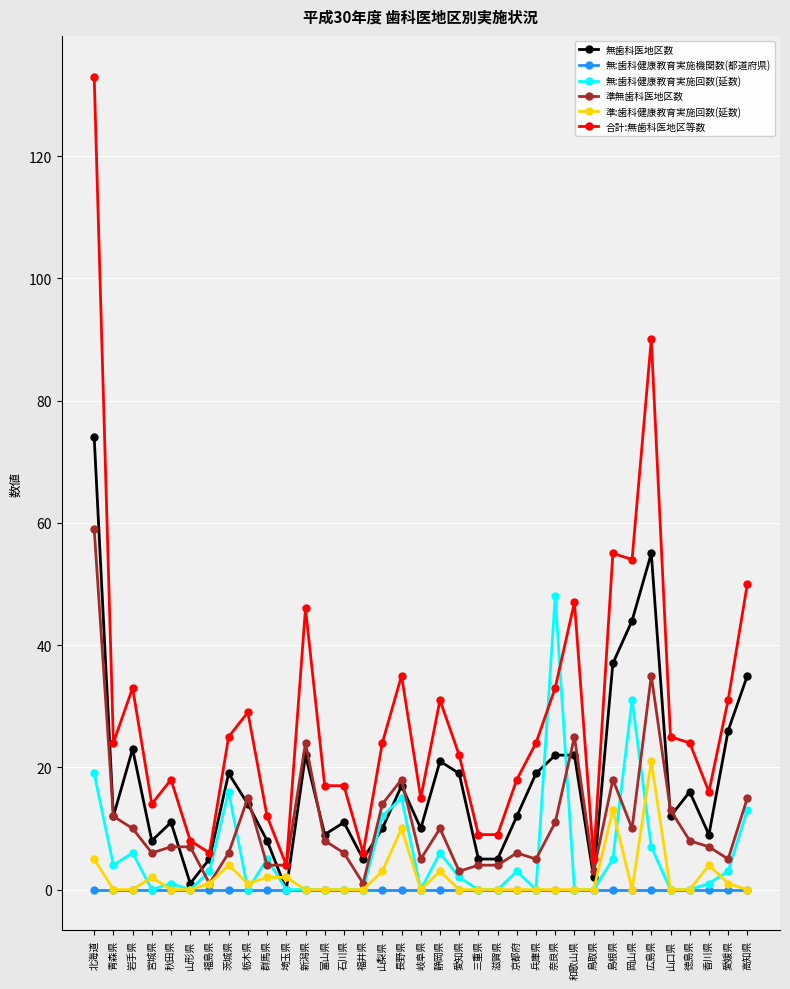

At which category does 合計:無歯科医地区等数 reach its first local valley?

青森県